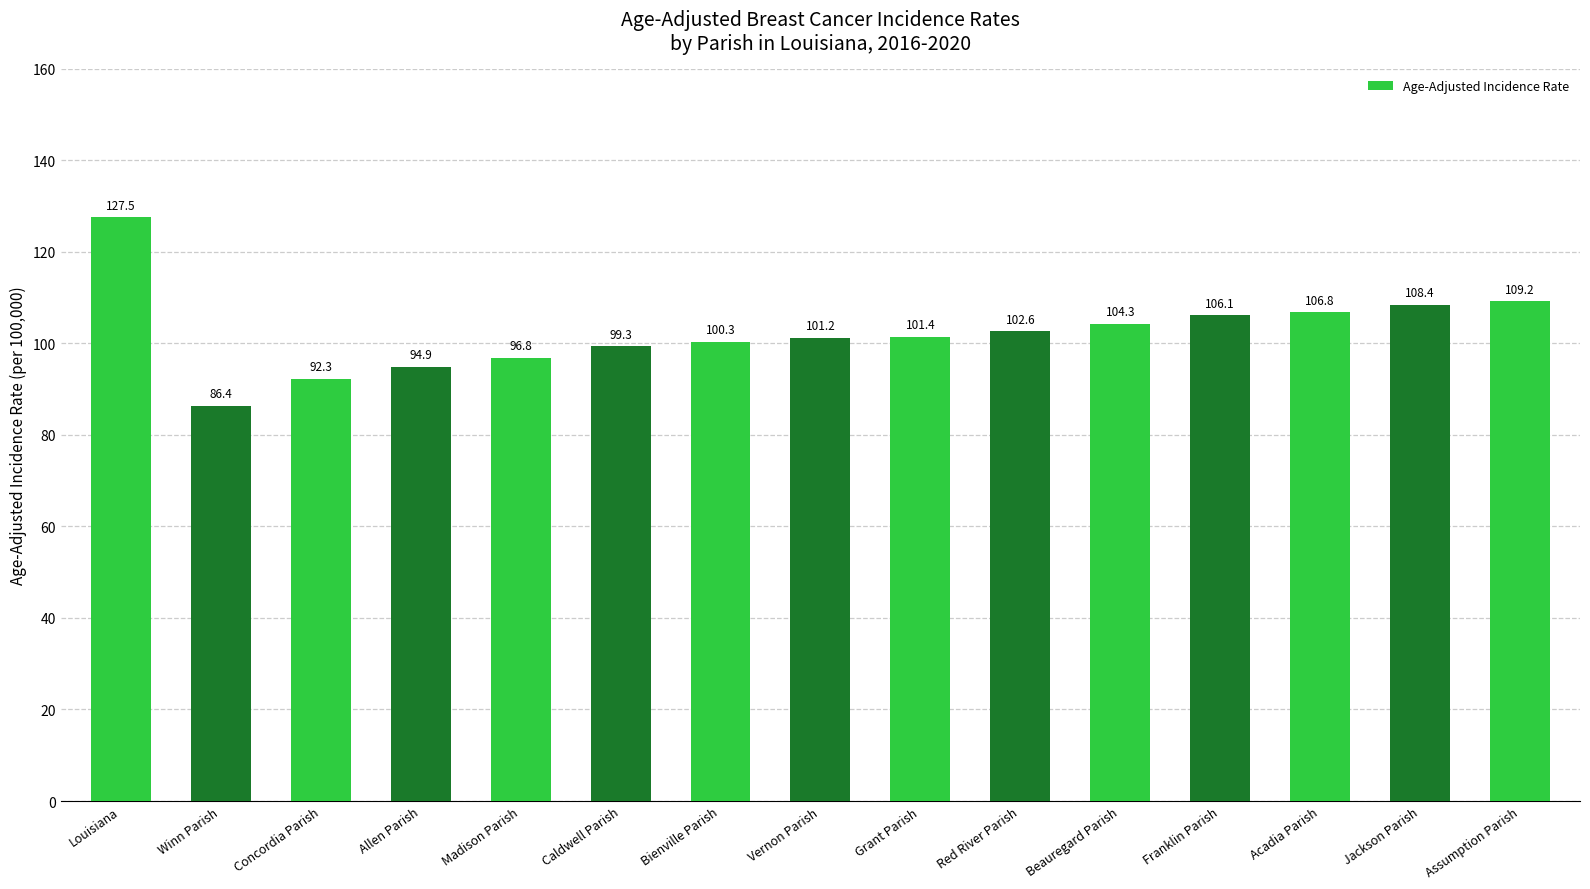

What is the ratio of the value at Assumption Parish to the value at Louisiana?

0.9